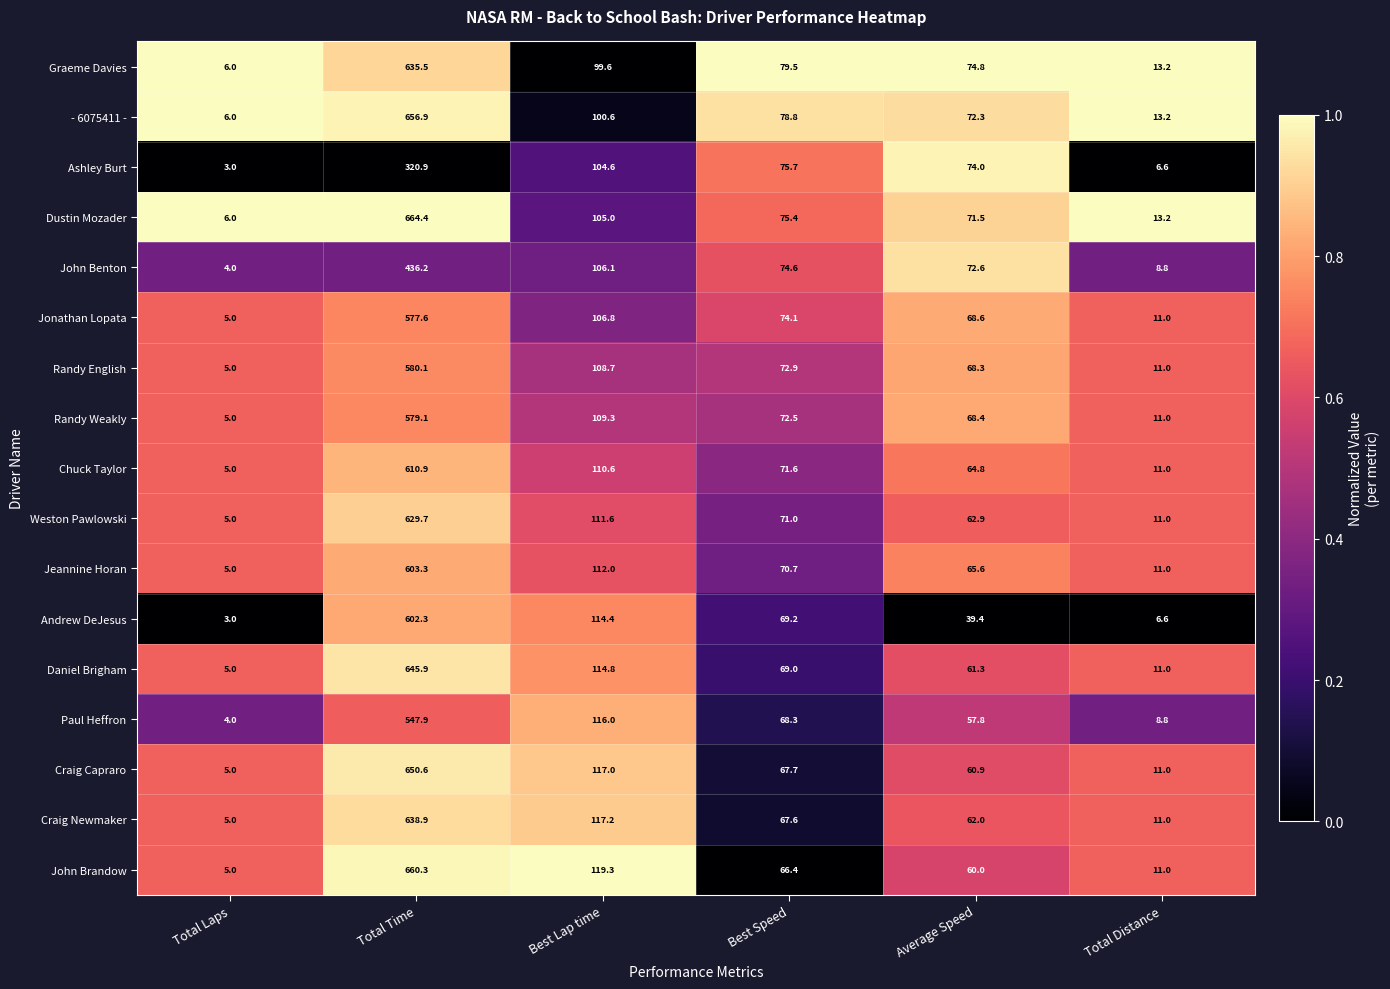

What is the difference between the Randy Weakly values at Total Distance and Best Lap time?

98.3